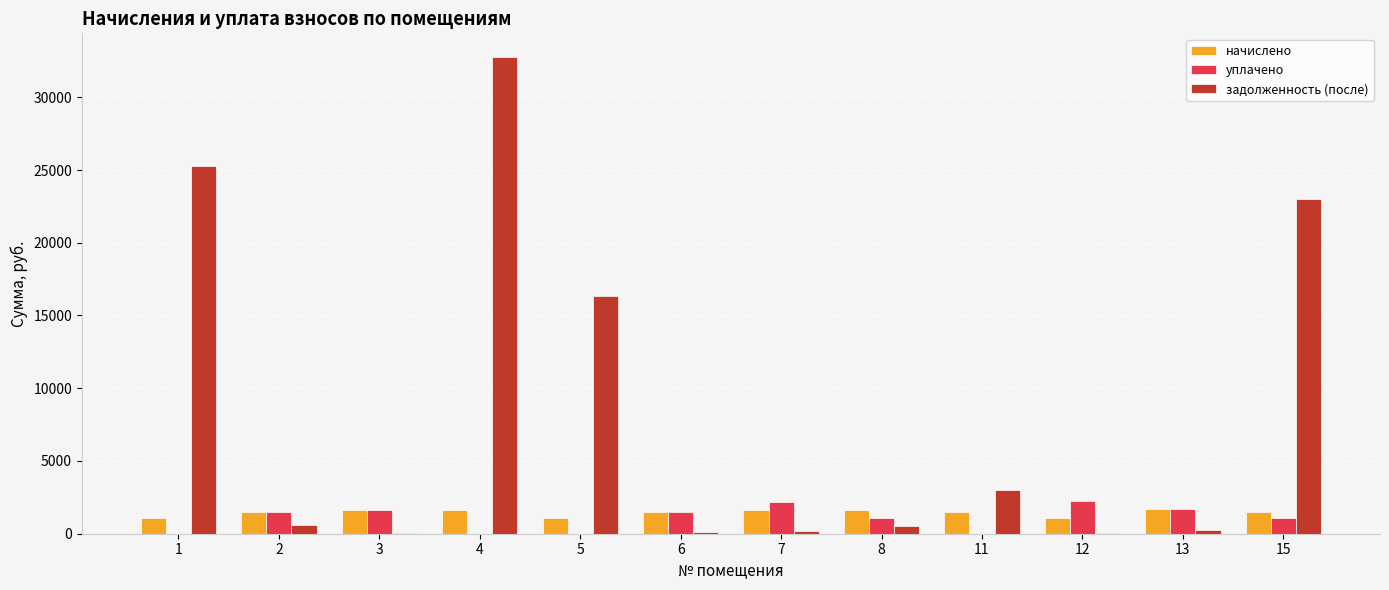

True or false: уплачено has a value of 1462.7 at 6.

True